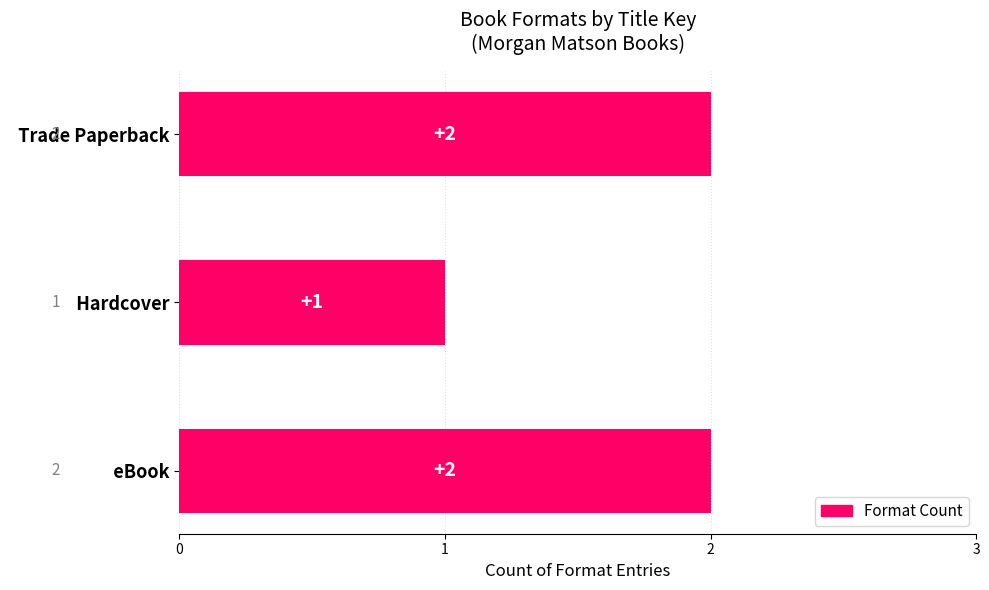

Reading top to bottom, what are all the values shown in this chart?

  Trade Paperback=2	  Hardcover=1	  eBook=2